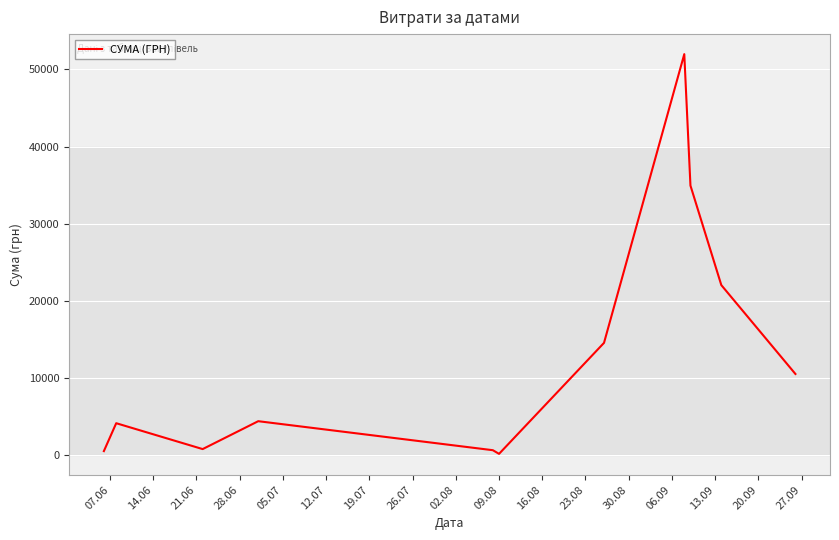

What is the difference between the maximum and minimum values?

51845.0